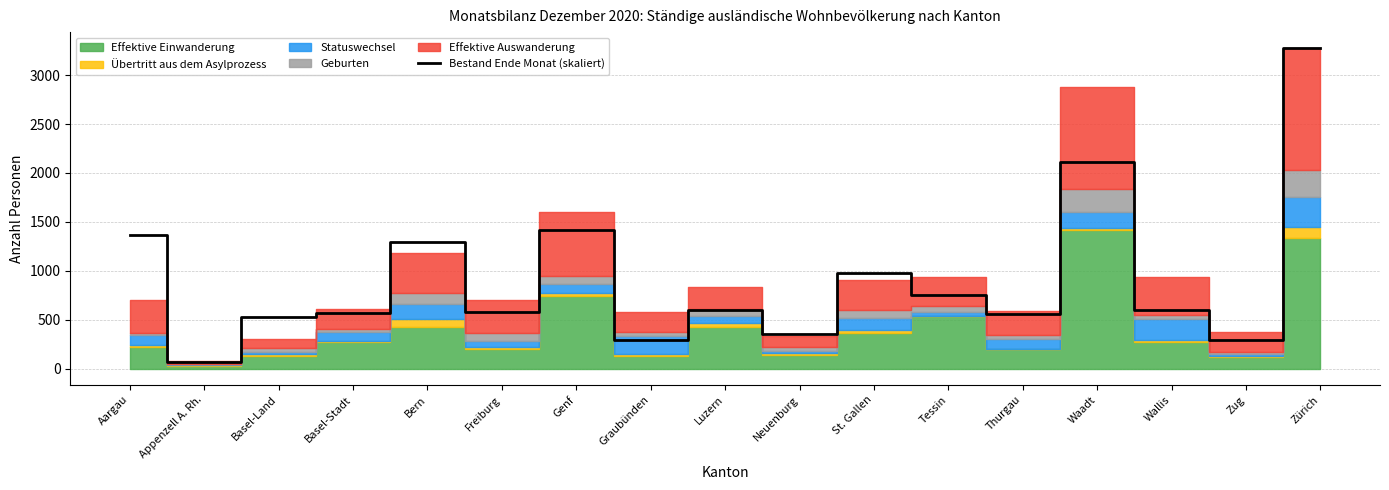

Rank the categories by value from lowest to highest.

Appenzell A. Rh., Graubünden, Zug, Neuenburg, Basel-Land, Thurgau, Basel-Stadt, Freiburg, Wallis, Luzern, Tessin, St. Gallen, Bern, Aargau, Genf, Waadt, Zürich